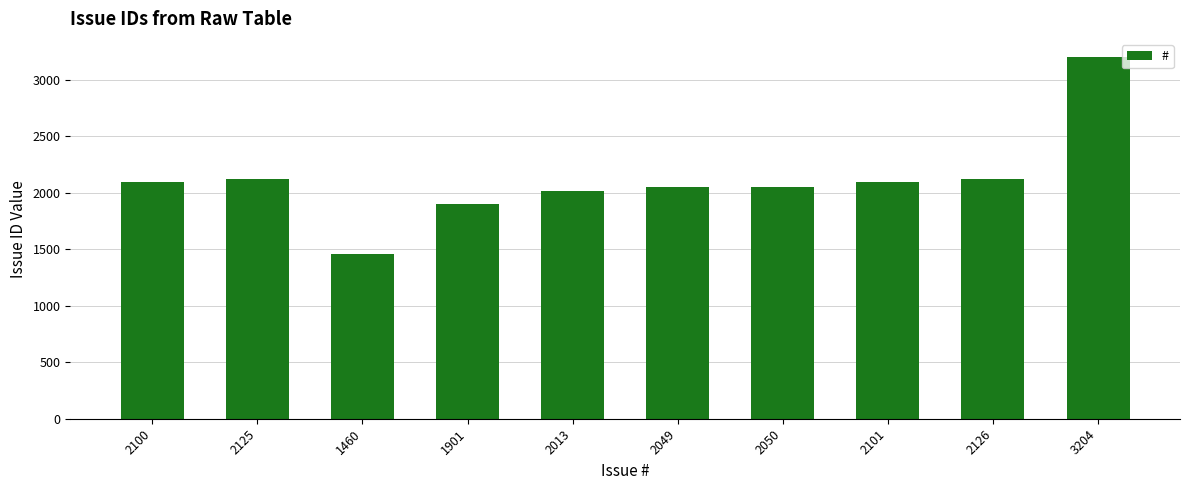

What is the label of the 5th bar from the right?

2049